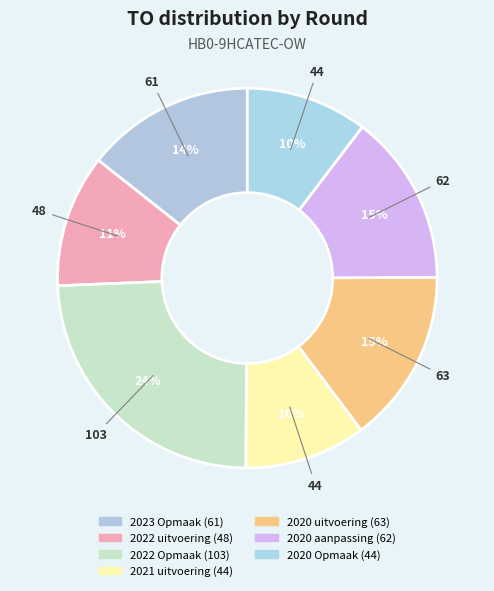

Count the number of slices in the pie.

7